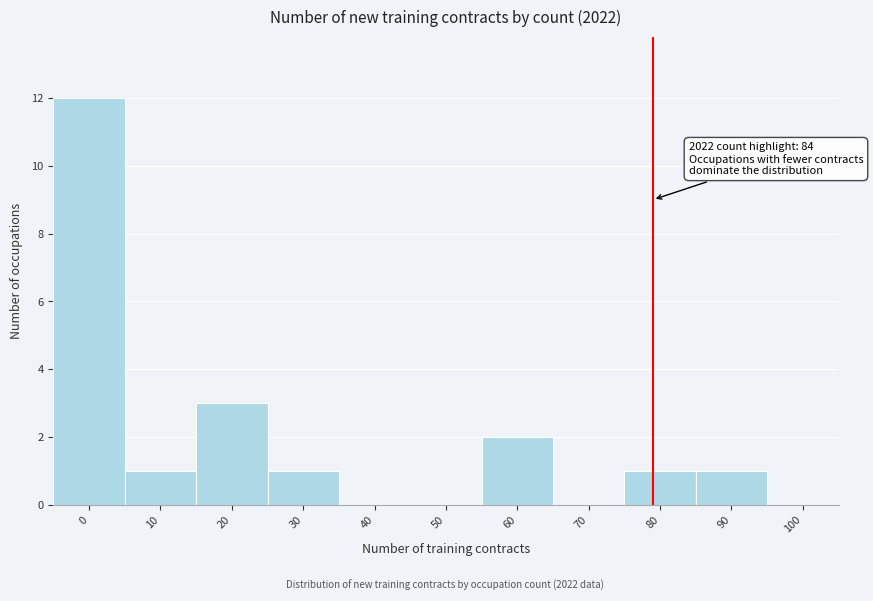

Reading left to right, what are all the values shown in this chart?

0=12	10=1	20=3	30=1	40=0	50=0	60=2	70=0	80=1	90=1	100=0